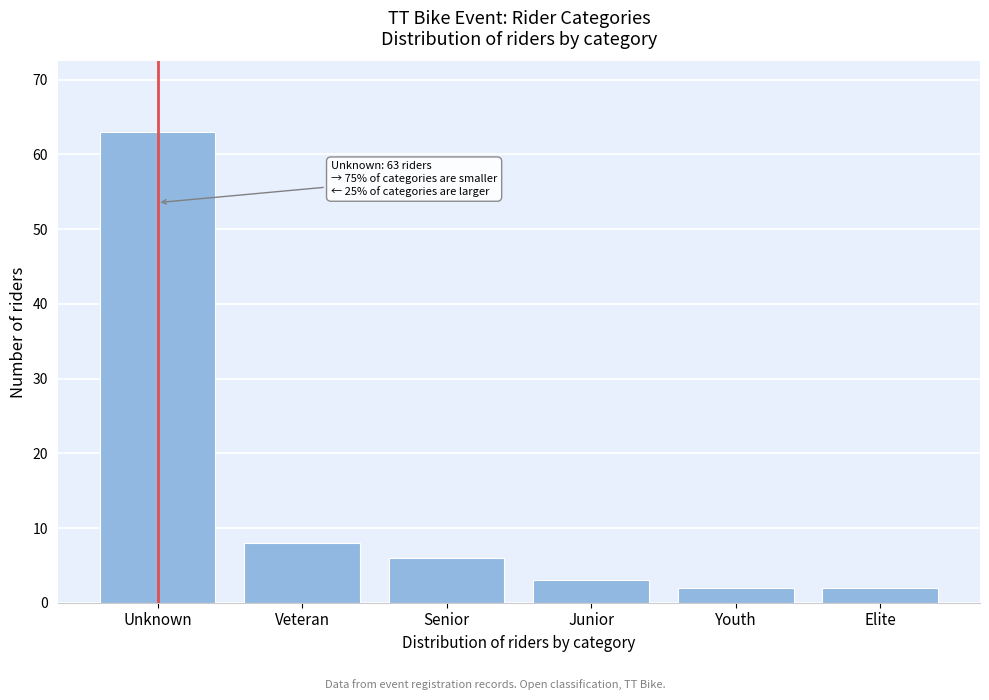

Reading left to right, extract all data points from this chart.

Unknown=63	Veteran=8	Senior=6	Junior=3	Youth=2	Elite=2